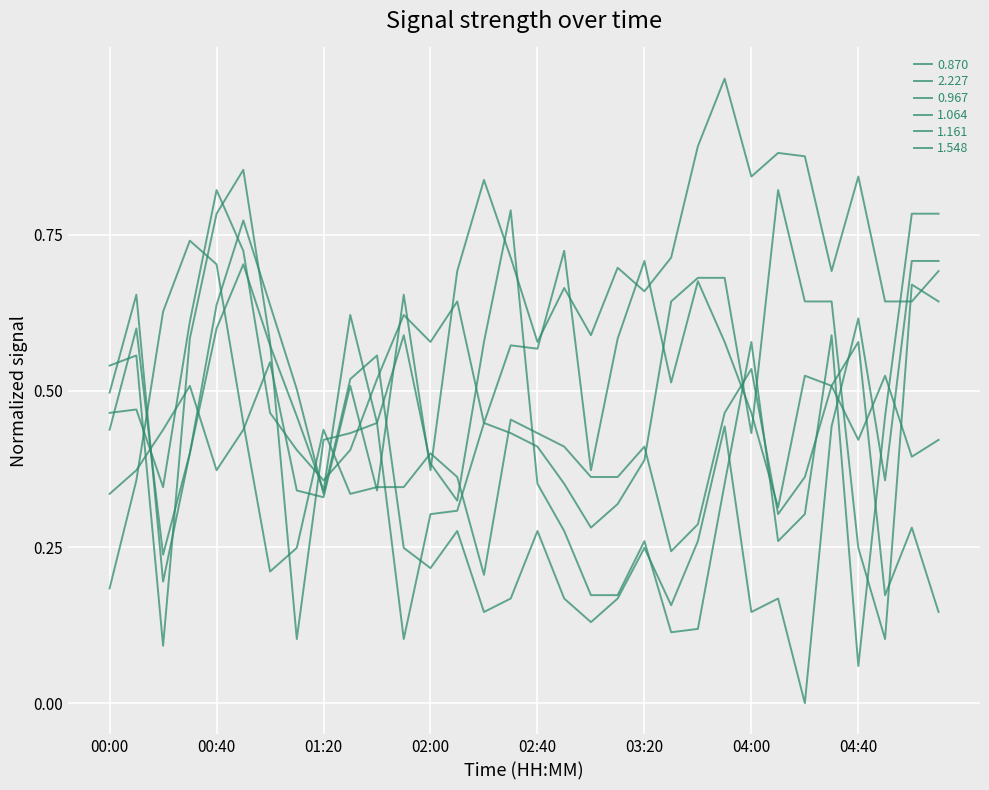

How many lines are shown in the chart?

6